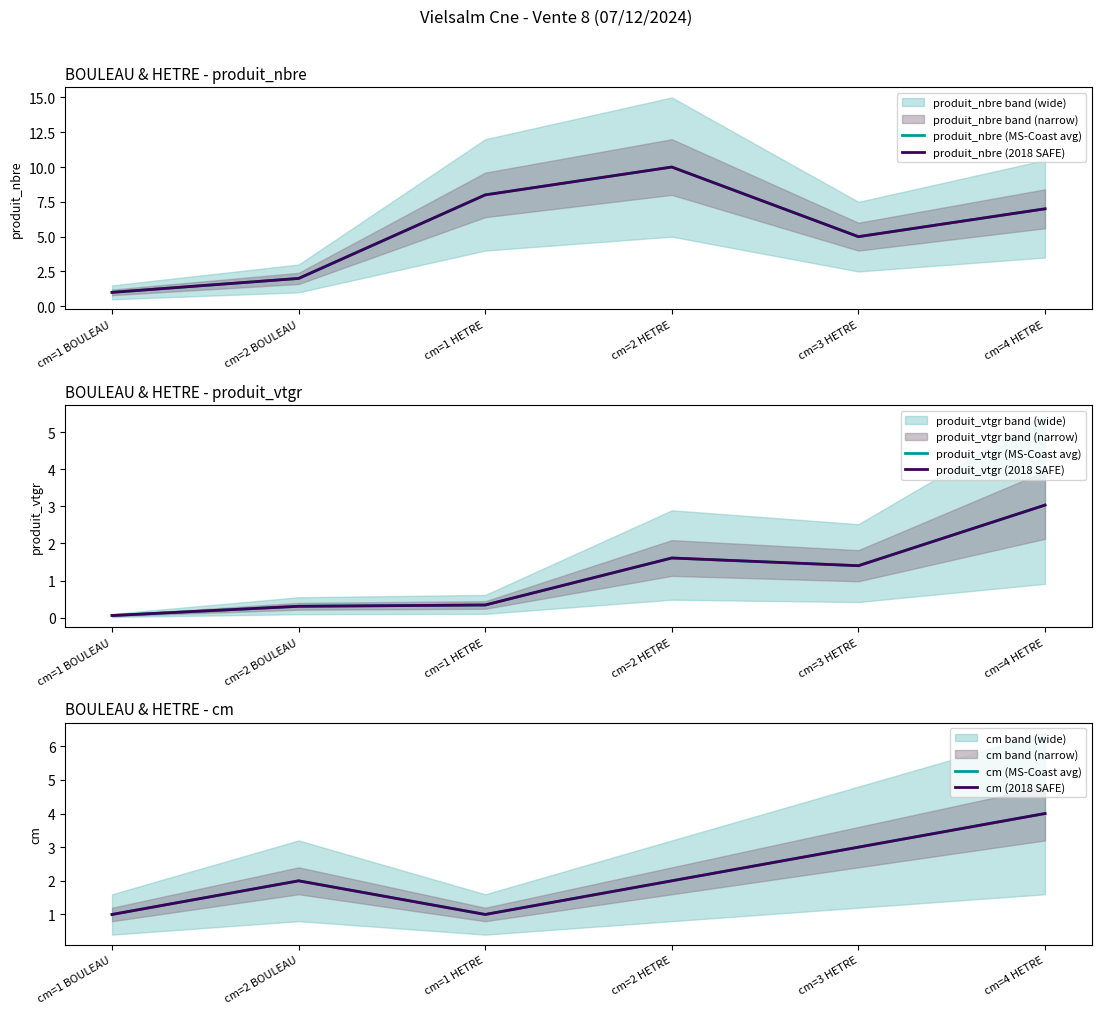

Does the chart display data point markers on the line(s)?

No